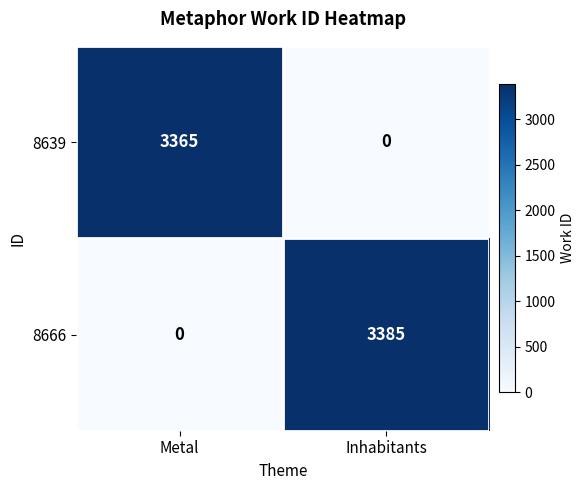

At how many categories does at least one series exceed 495?

2